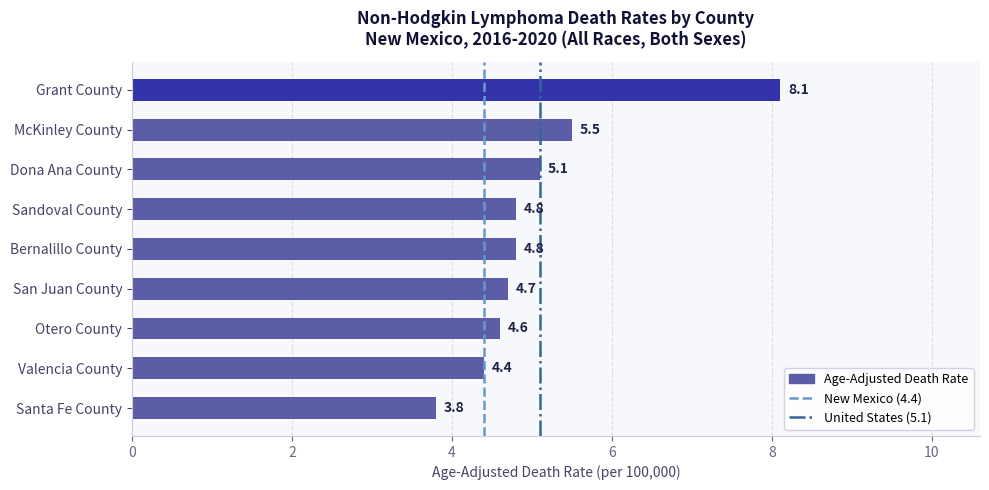

What is the maximum value shown in the chart?

8.1